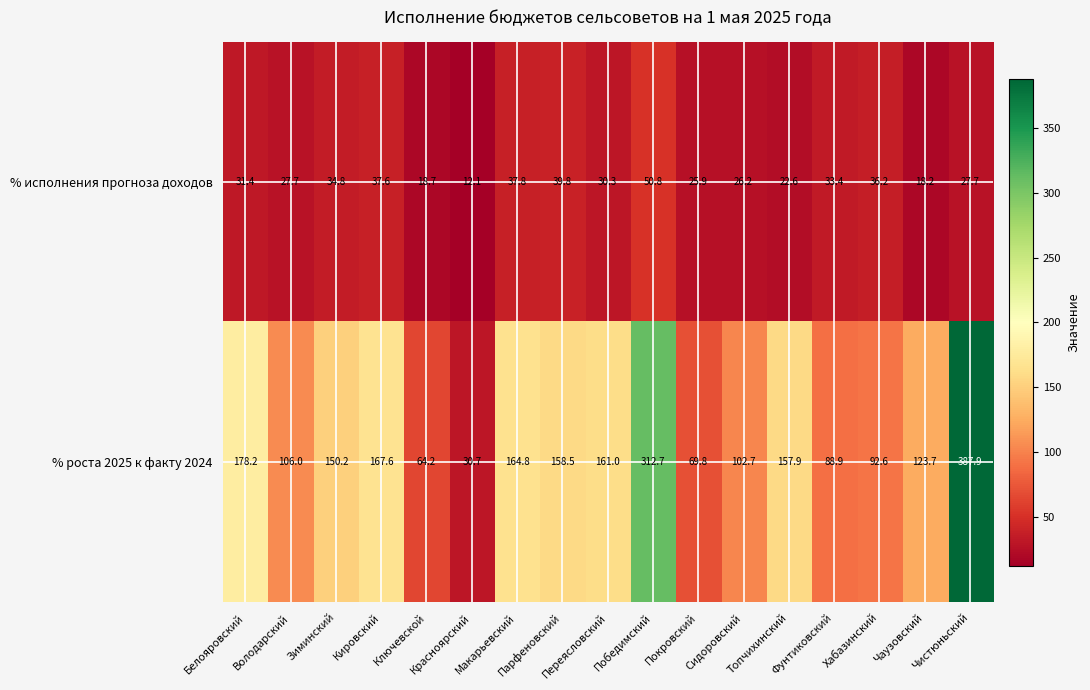

What is the sum of the % исполнения прогноза доходов values at Белояровский and Сидоровский?

57.6